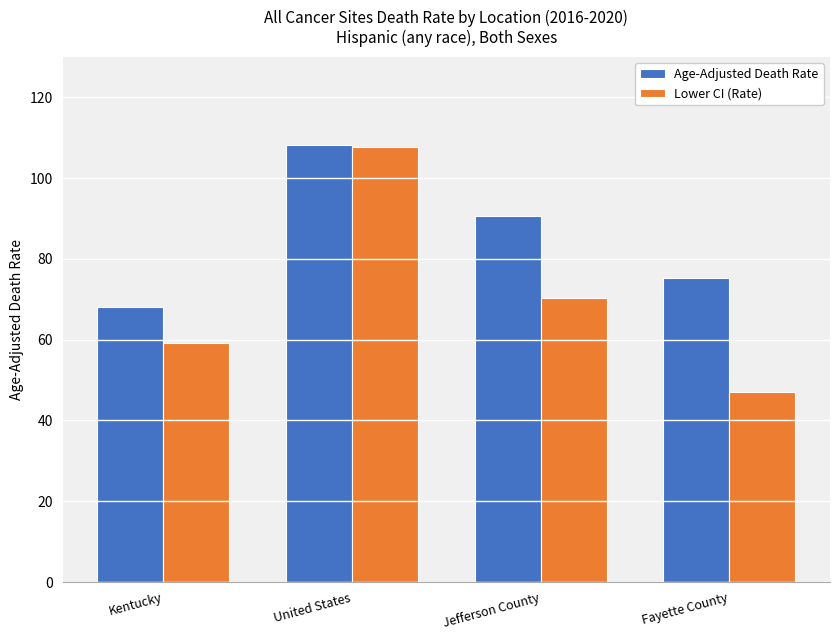

At how many categories does at least one series exceed 76?

2